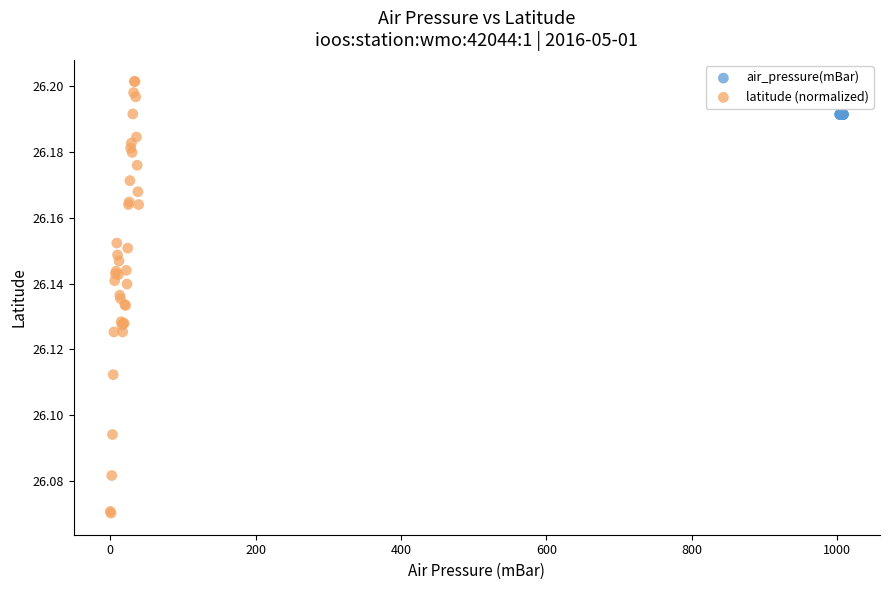

Which series reaches the maximum Y coordinate?

latitude (normalized)